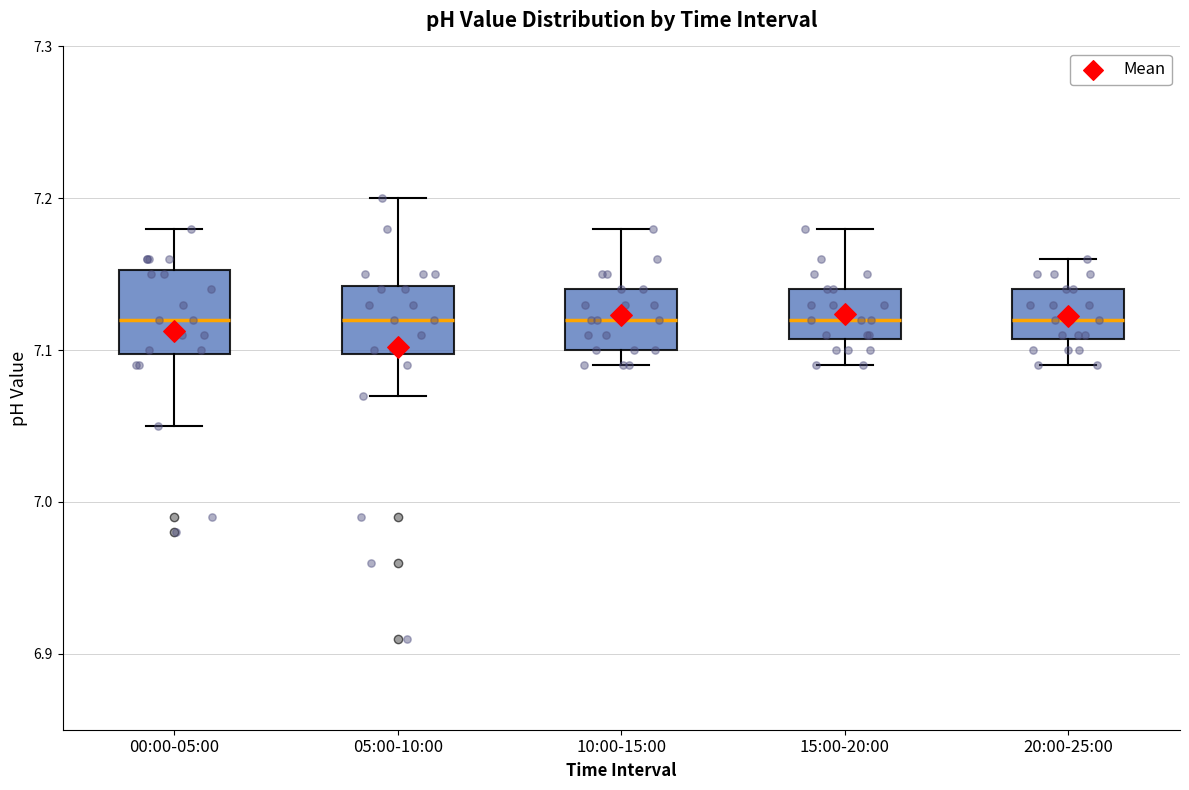

Reading left to right, read every box against the y-axis: the position of its median line, the range the box covers, and the ends of its whiskers. The values are not printed on the chart, so give them approximately, as read against the axis.

00:00-05:00: median 7.12, box 7.10 to 7.15, whiskers 7.05 to 7.18
05:00-10:00: median 7.12, box 7.10 to 7.14, whiskers 7.07 to 7.20
10:00-15:00: median 7.12, box 7.10 to 7.14, whiskers 7.09 to 7.18
15:00-20:00: median 7.12, box 7.11 to 7.14, whiskers 7.09 to 7.18
20:00-25:00: median 7.12, box 7.11 to 7.14, whiskers 7.09 to 7.16